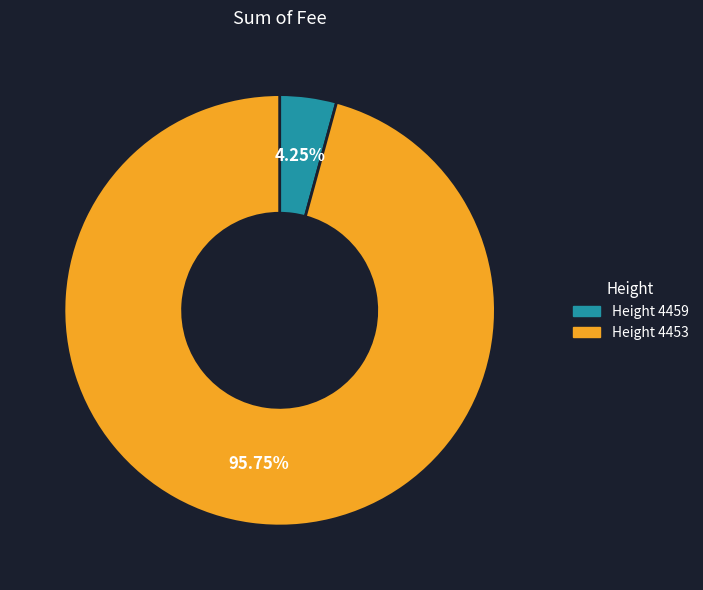

Is there a majority slice in this chart?

Yes